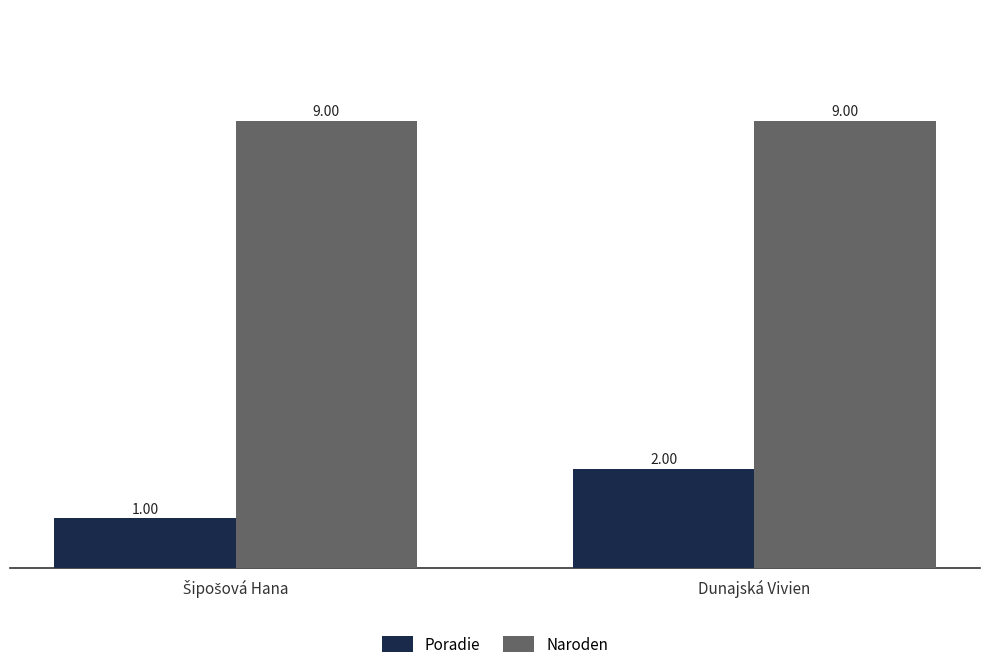

Which series has the largest total across all categories?

Naroden